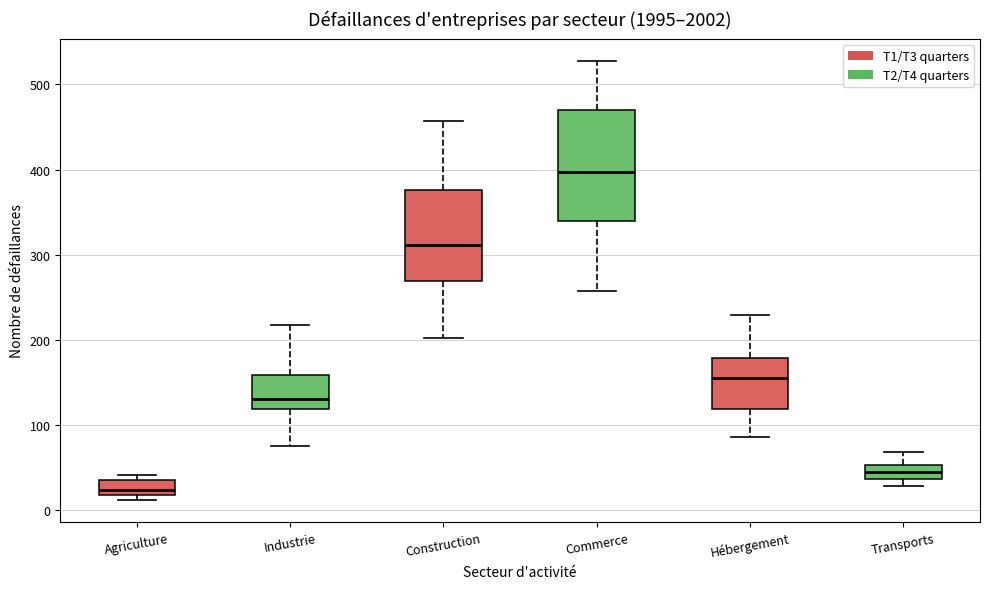

Where is the upper edge of the box for Transports on the y-axis? The values are not printed on the chart, so give them approximately, as read against the axis.

50